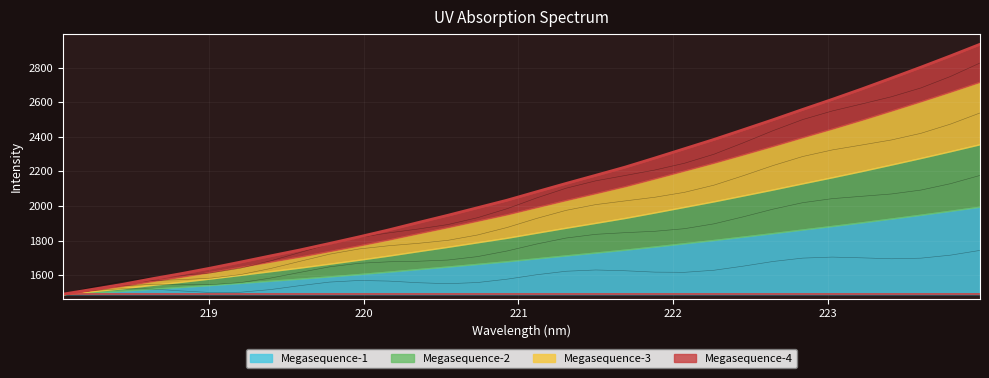

Where is the data nearest to the value 2212?

221.6902